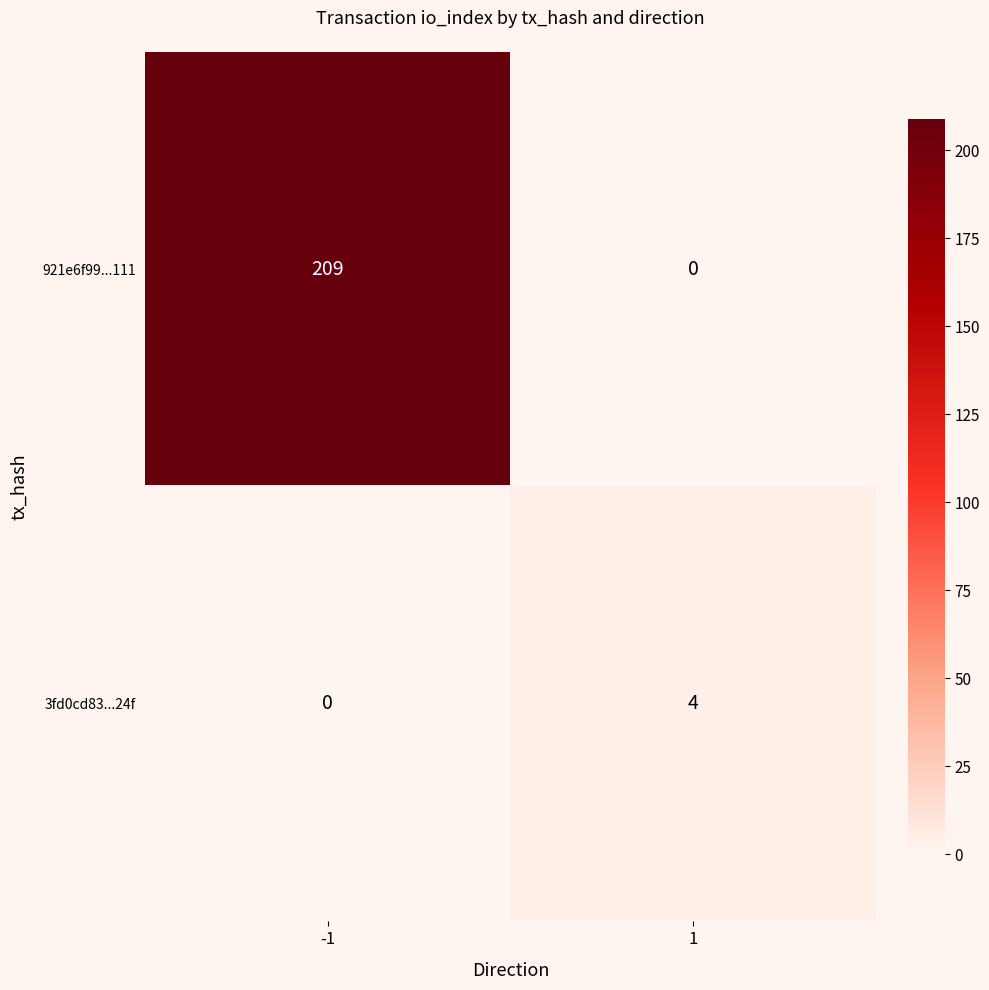

Rank the series at -1 from highest to lowest value.

921e6f99...111, 3fd0cd83...24f